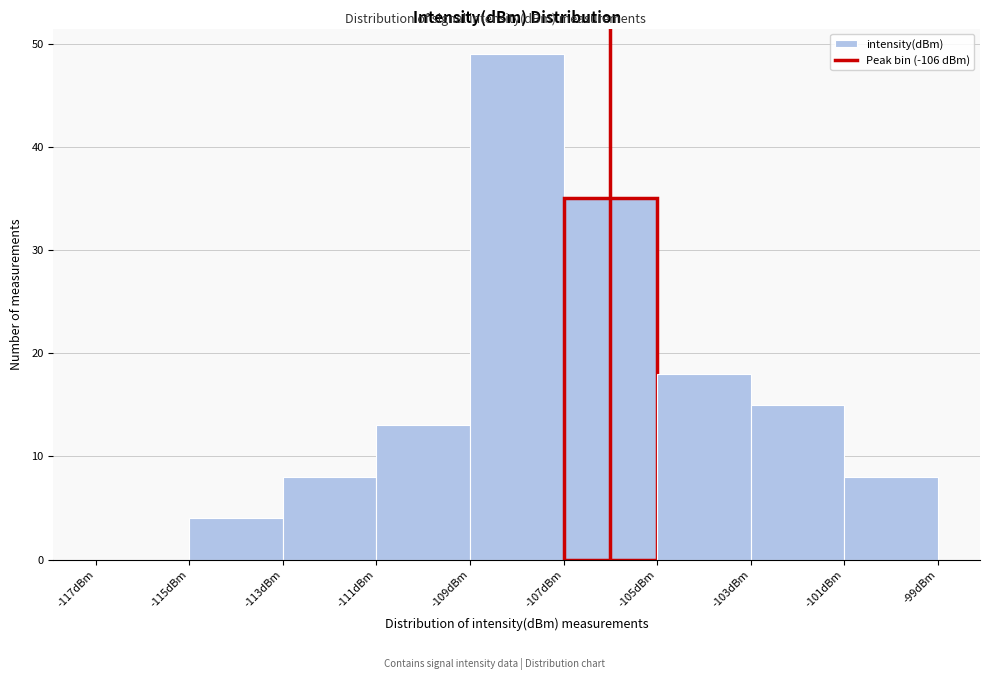

How tall is the bar that spans -111 to -109 on the x-axis? The values are not printed on the chart, so give them approximately, as read against the axis.

13